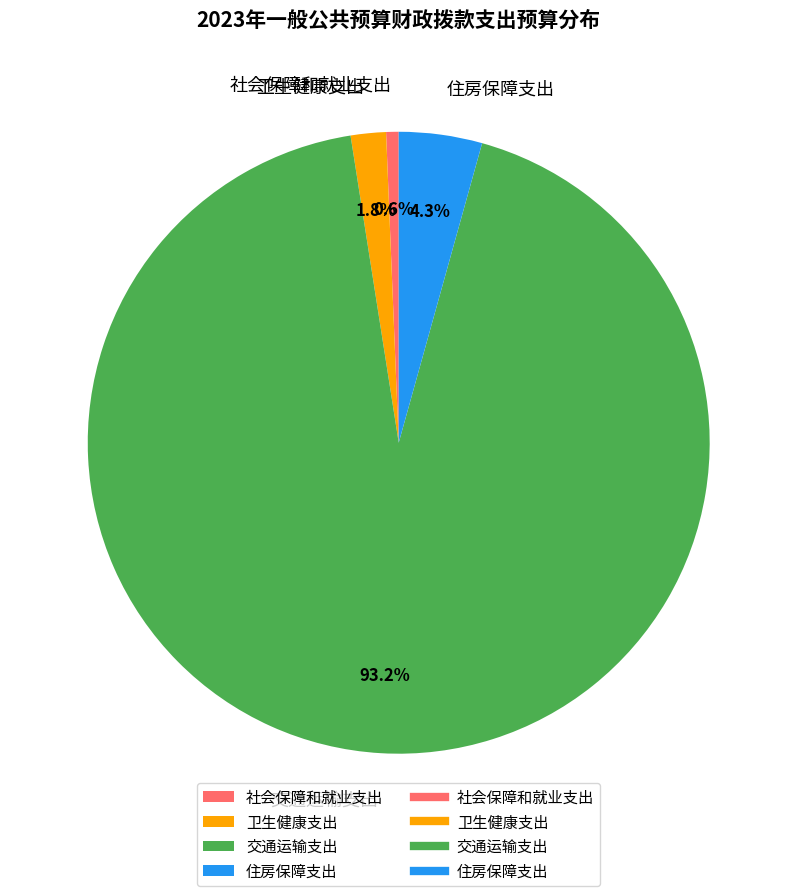

Do 交通运输支出 and 卫生健康支出 together represent more than half of the pie?

Yes